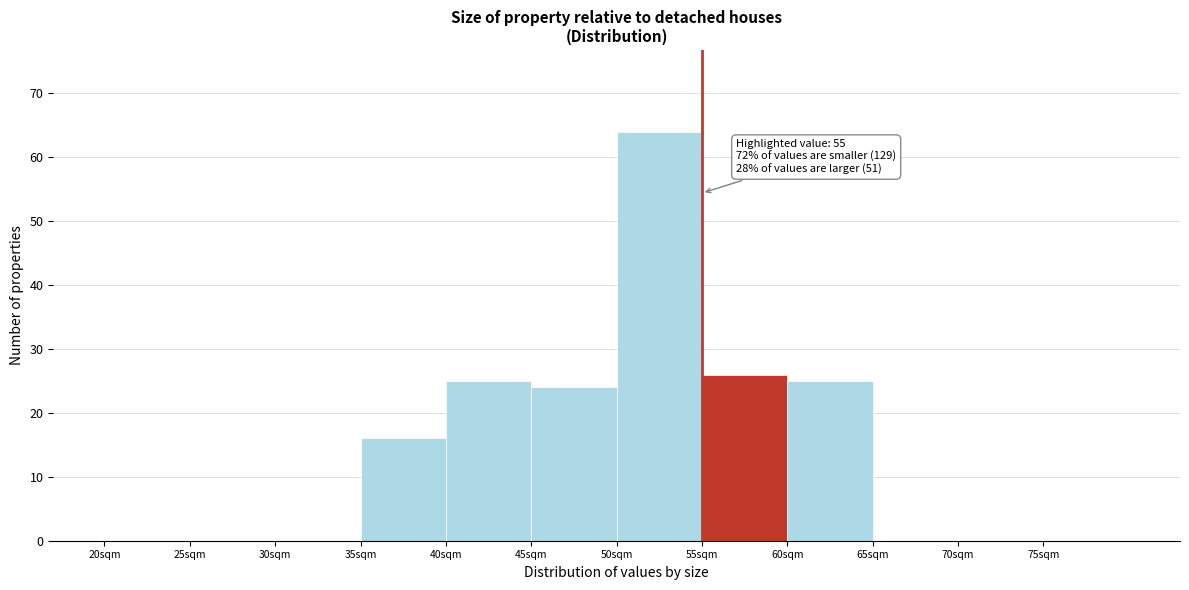

Over which range of the x-axis is the bar tallest?

50 to 55